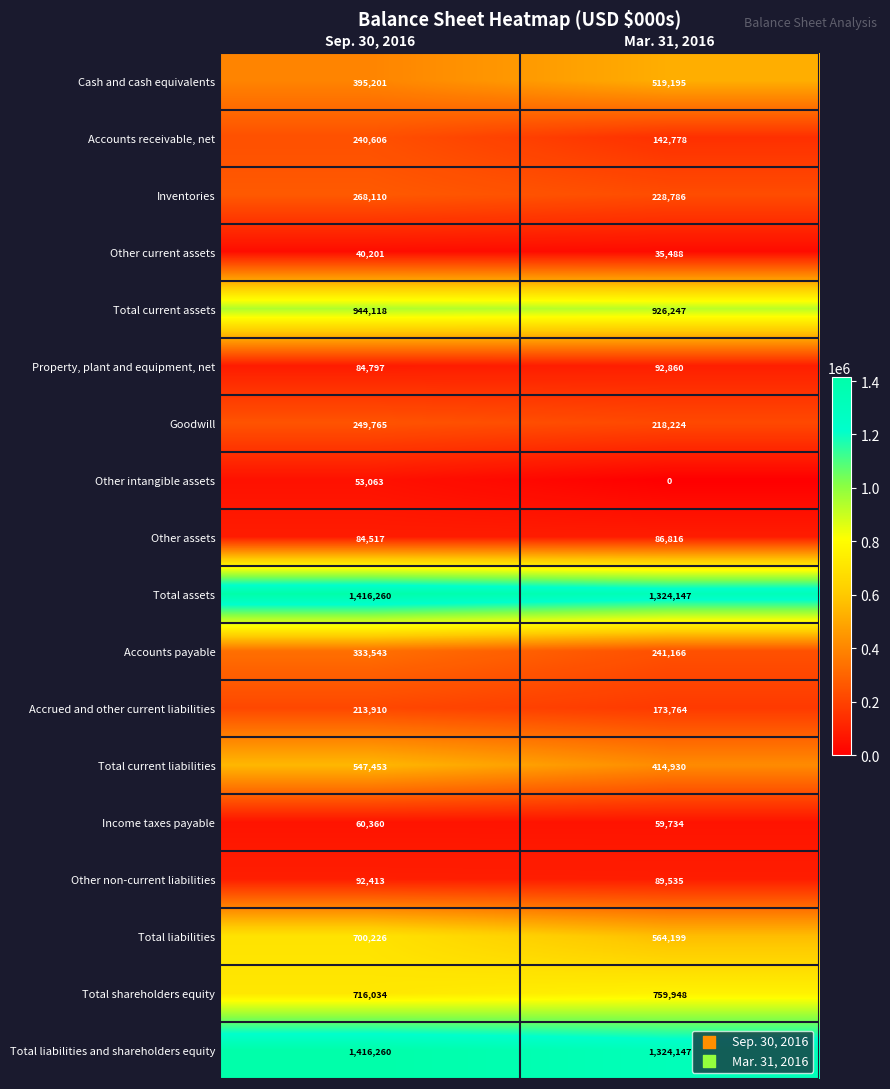

Where is Goodwill nearest to the value 233994?

Mar. 31, 2016